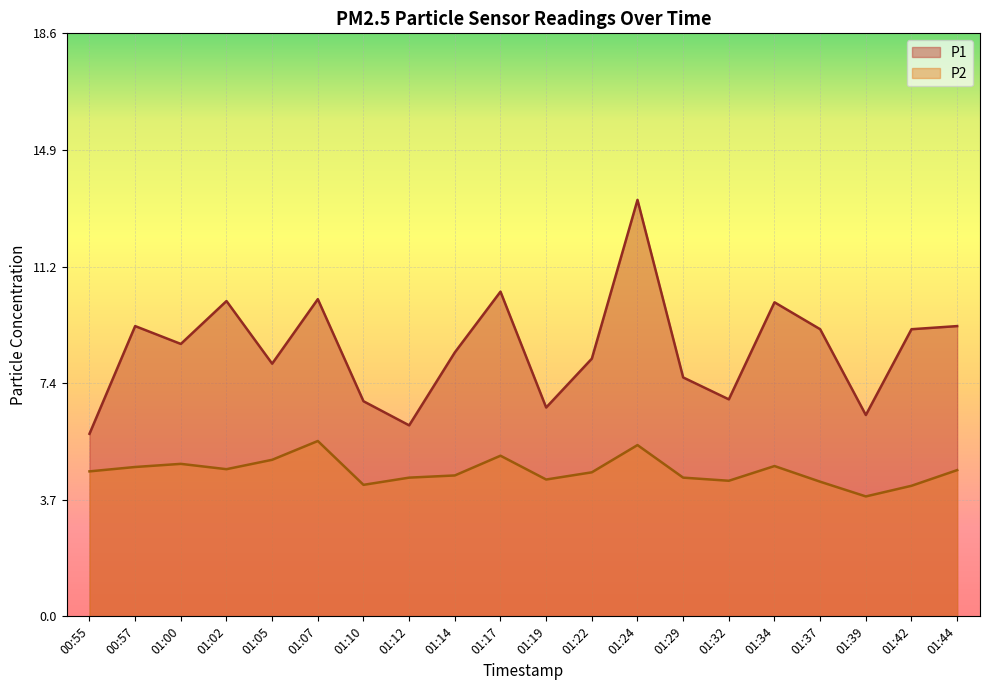

Where is the first local maximum for P2?

01:00